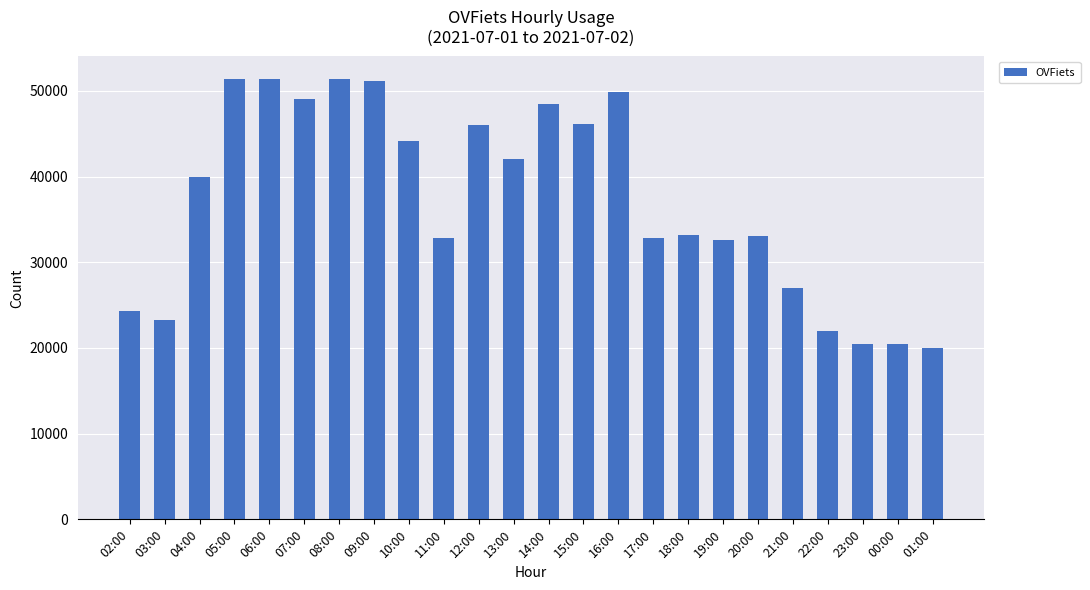

What is the value of the 7th bar from the left?

51442